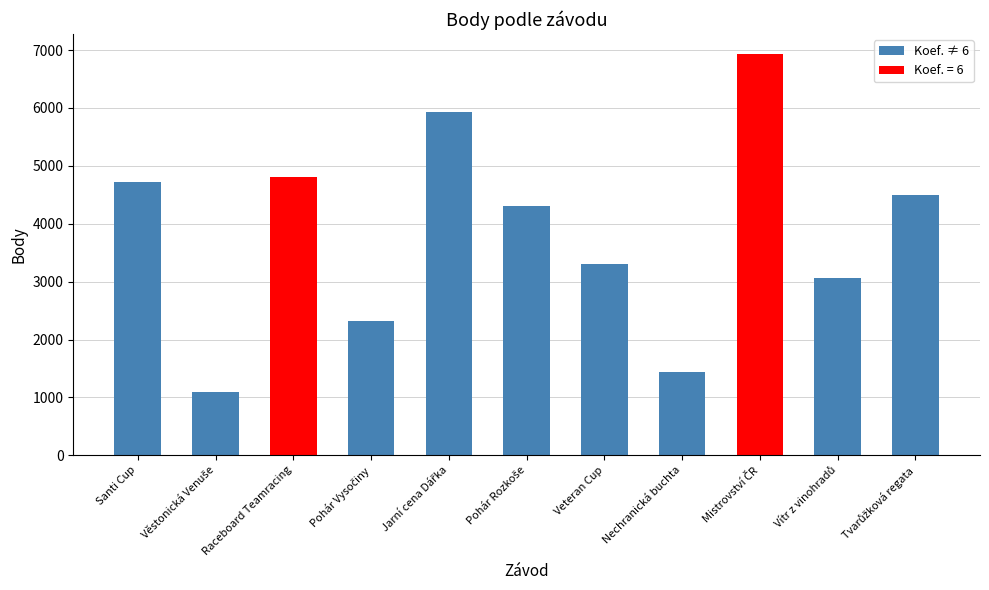

What is the minimum value shown in the chart?

1101